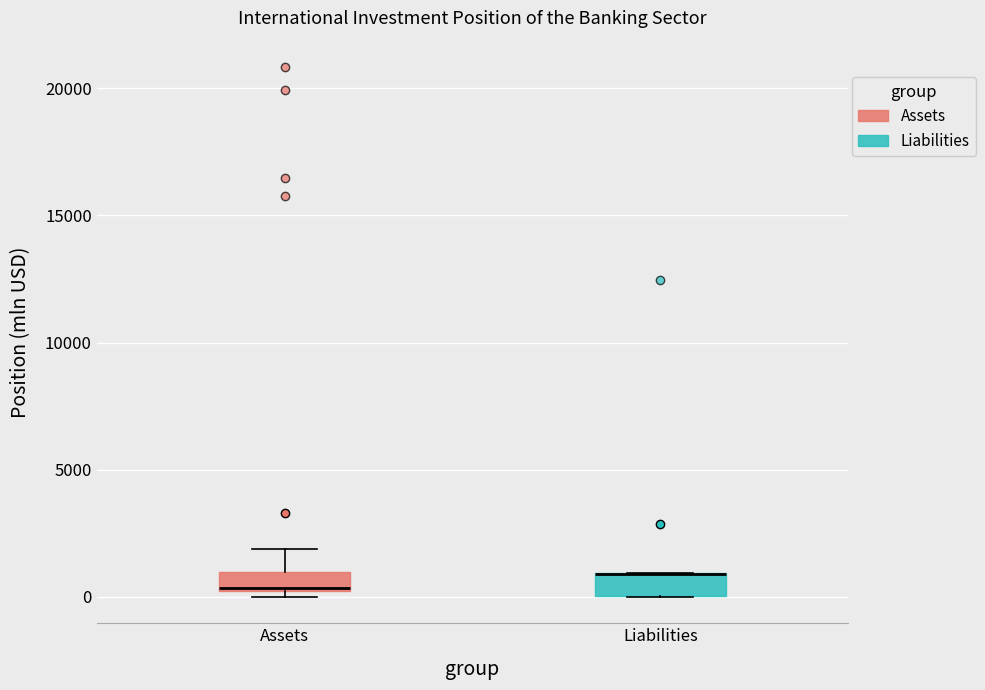

Where does the median line of the box for Assets sit on the y-axis? The values are not printed on the chart, so give them approximately, as read against the axis.

500